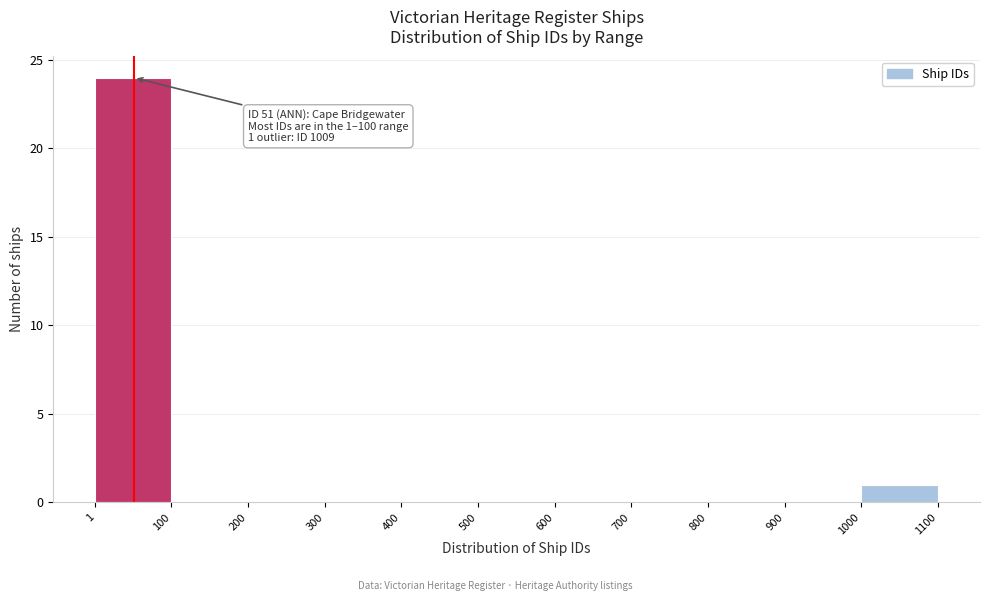

Which range on the x-axis has the tallest bar?

1 to 100